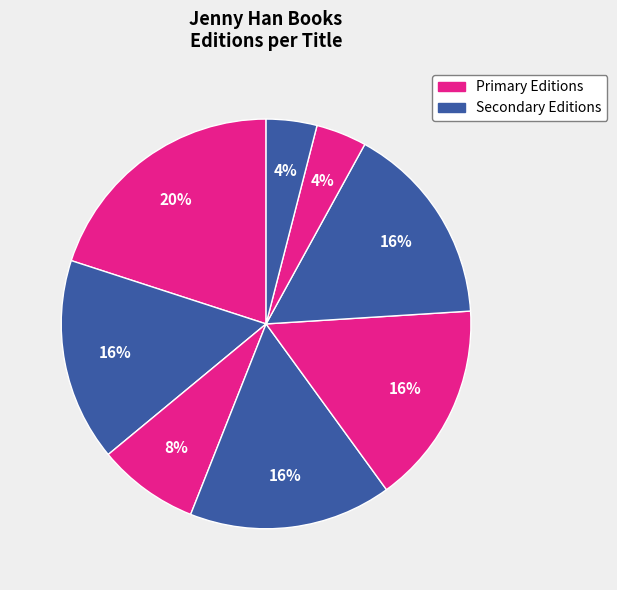

How many segments does this pie chart have?

8